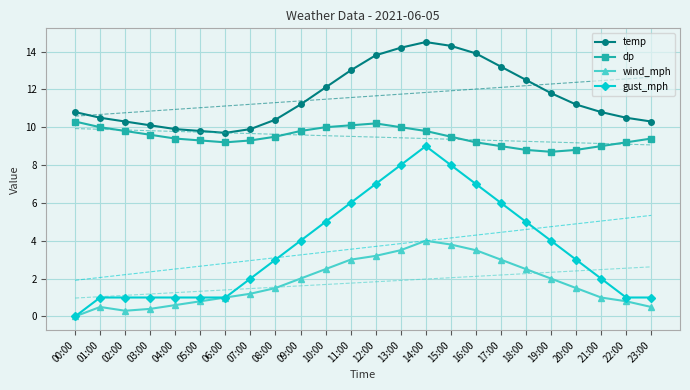

What is the maximum value shown in the chart?

14.5